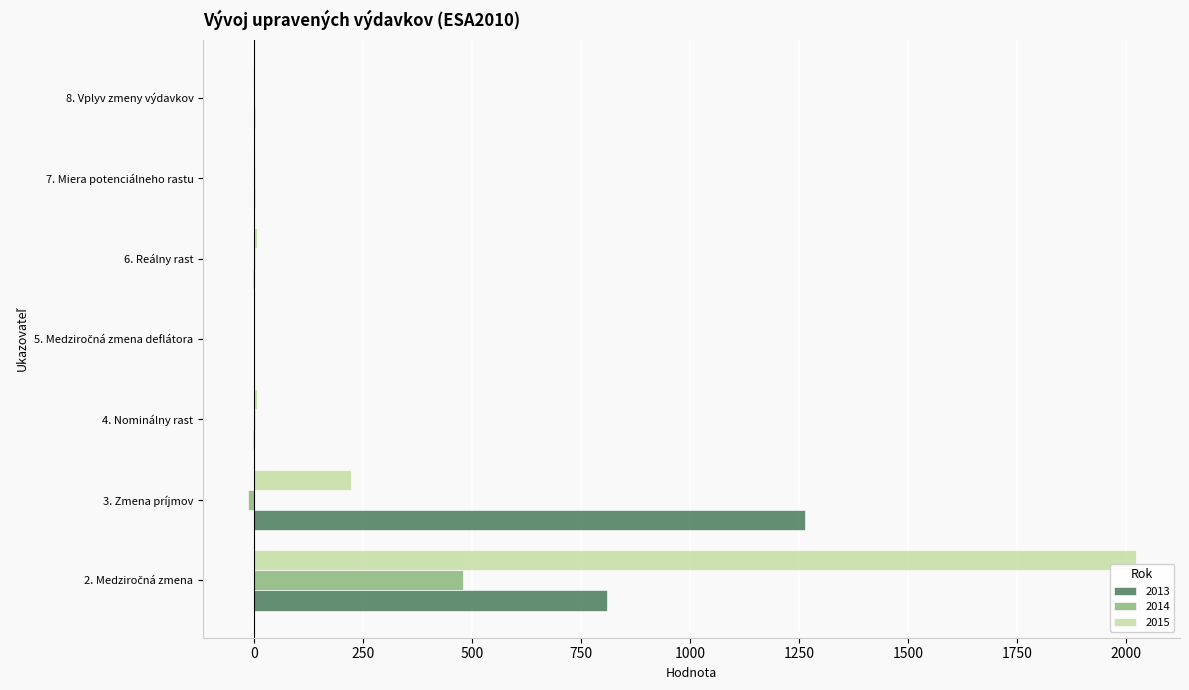

What is the maximum value for 2014?

479.2